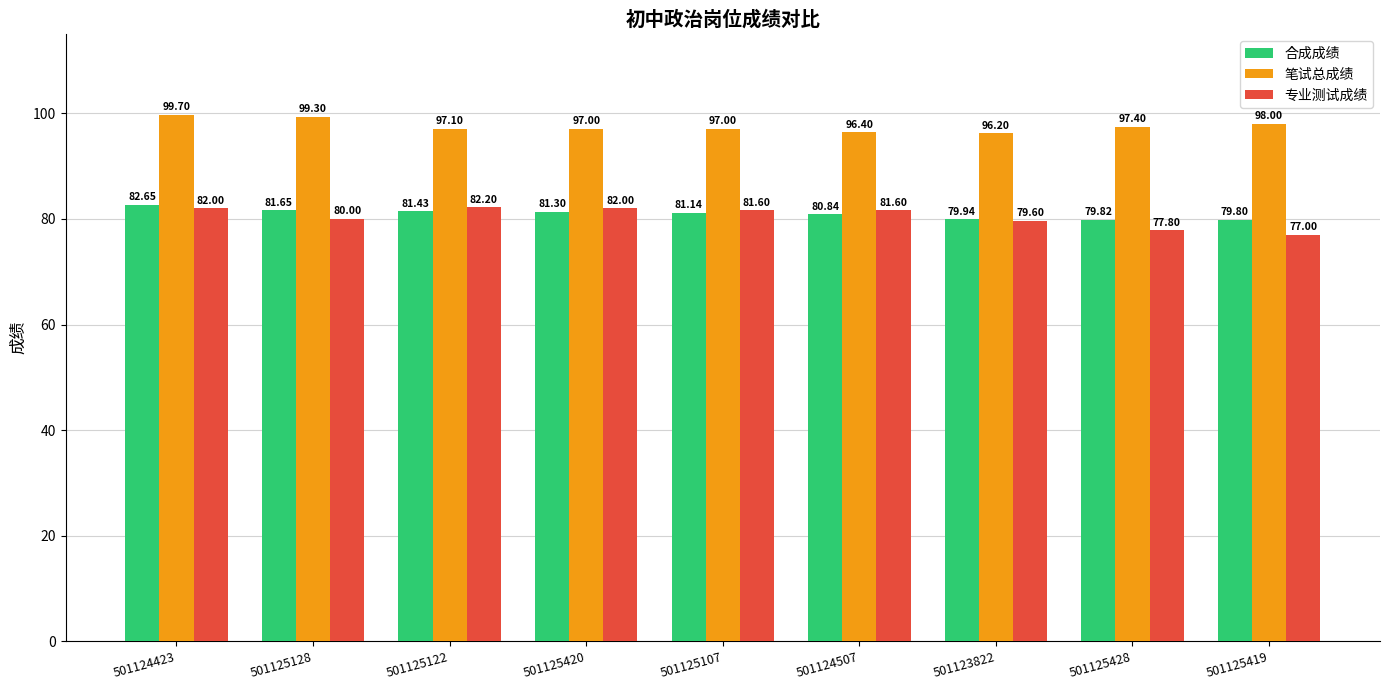

At which category is the sum across all series the highest?

501124423